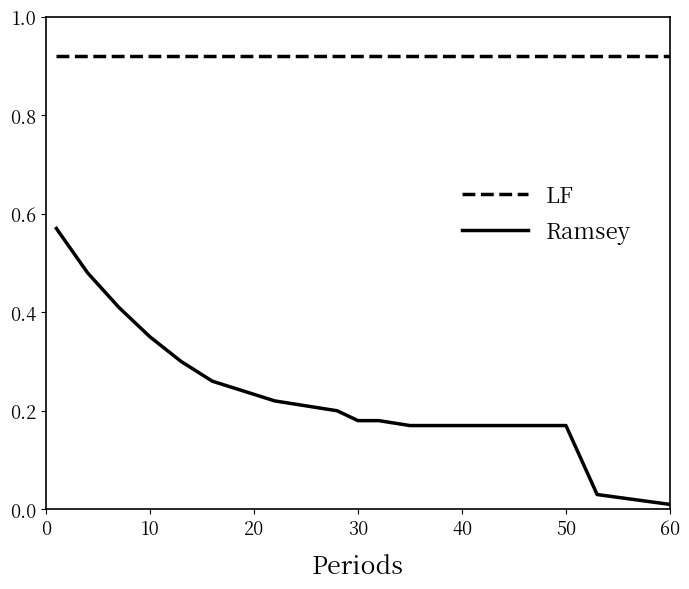

True or false: Ramsey and LF cross at least once.

False